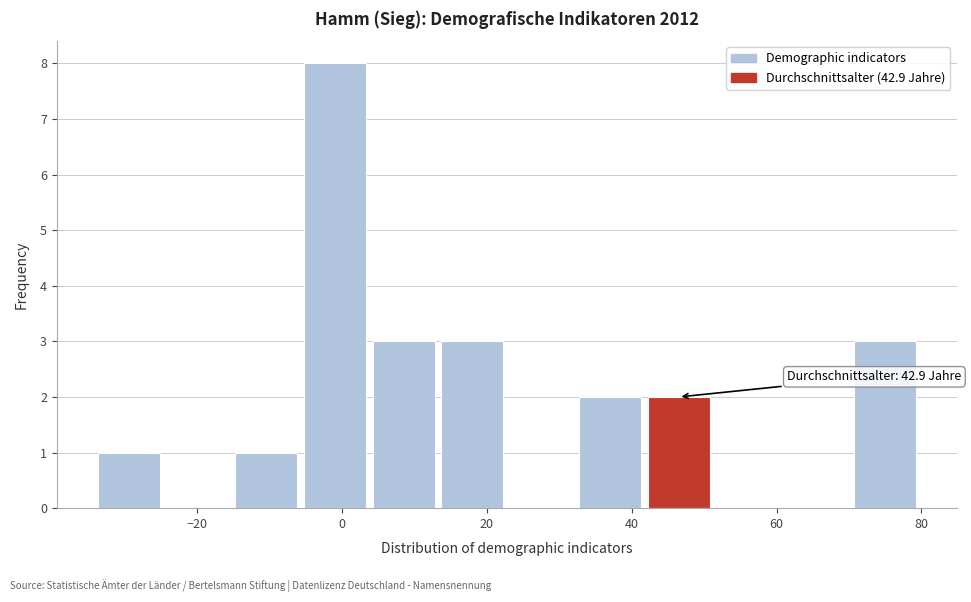

Which range on the x-axis has the tallest bar?

-6 to 4